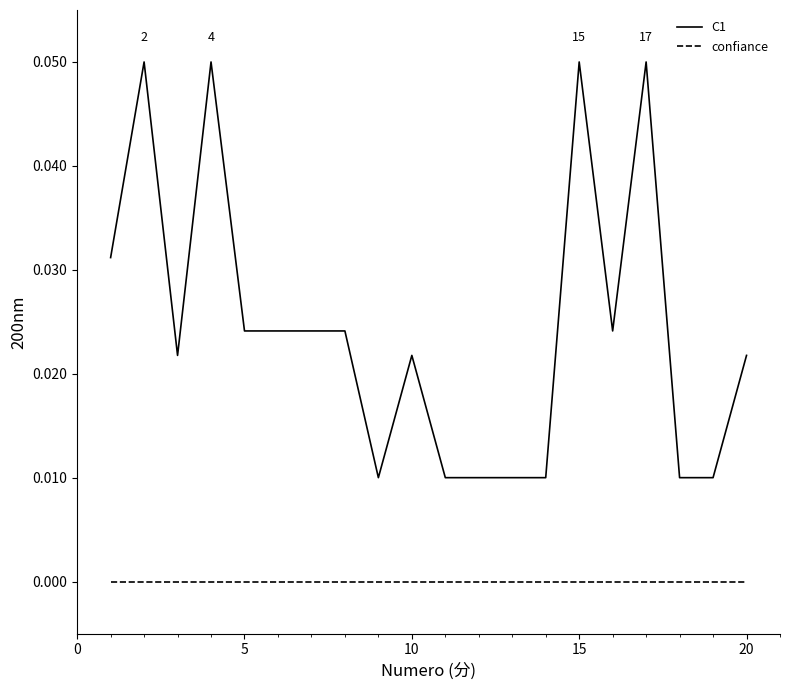

Which series has the largest total across all categories?

C1